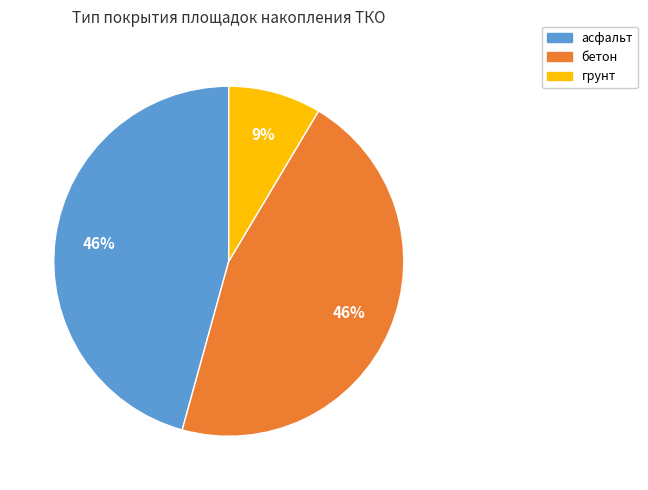

To the nearest percent, what is the combined percentage of грунт and асфальт?

54%